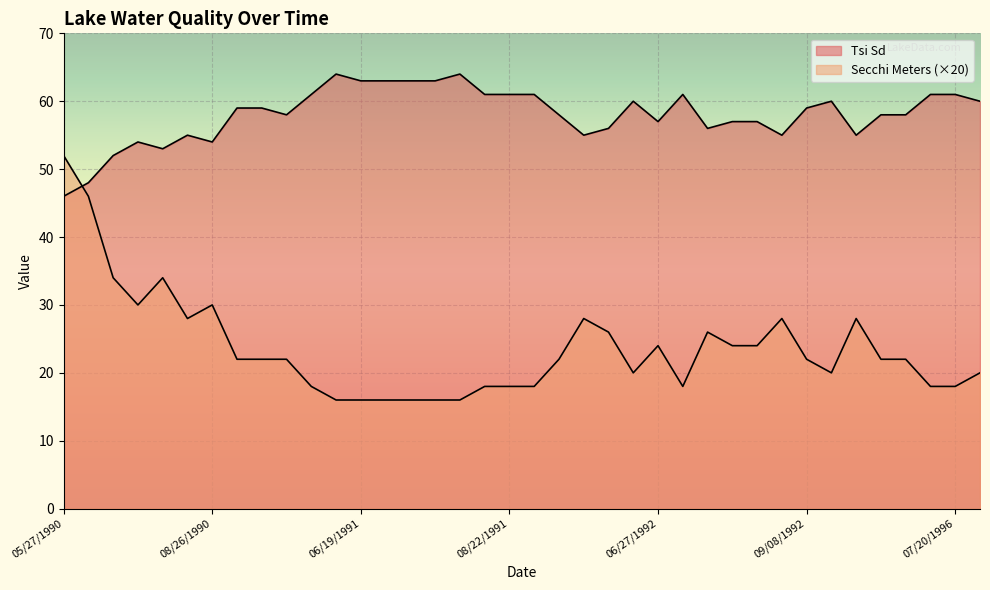

In Secchi Meters, how many points are lower than both neighbors (excluding endpoints)?

5